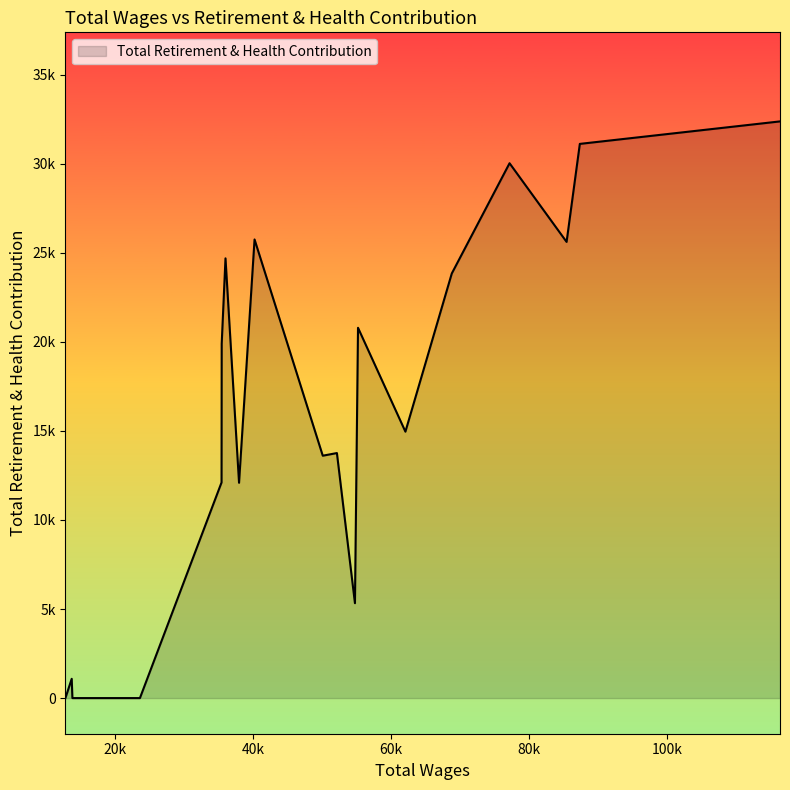

Rank the categories by value from lowest to highest.

15, 16, 17, 19, 18, 7, 11, 14, 9, 8, 5, 13, 6, 4, 12, 2, 10, 3, 1, 0